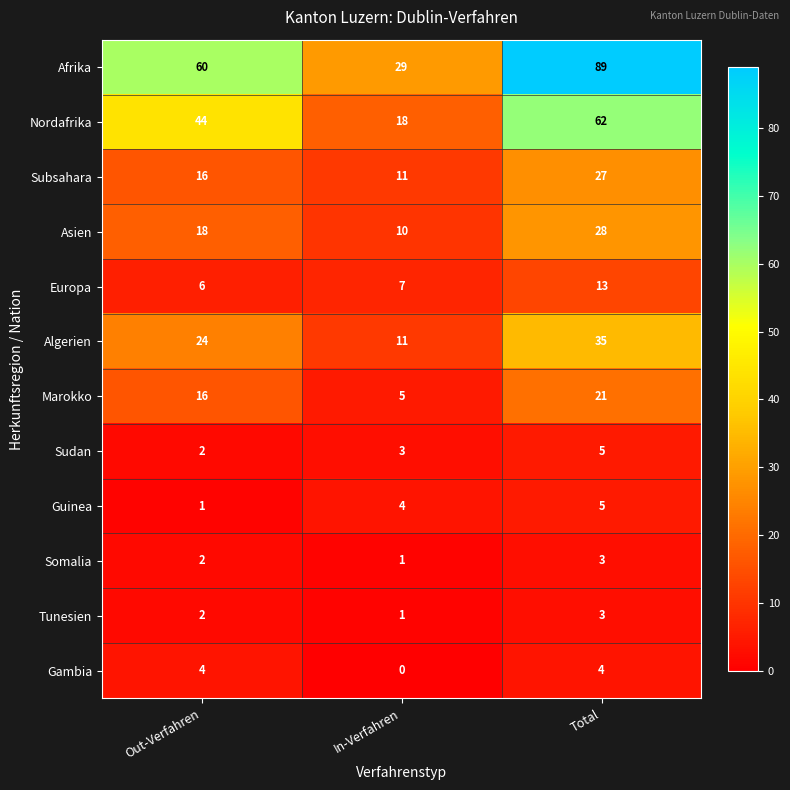

What is the average value of the Gambia series?

3